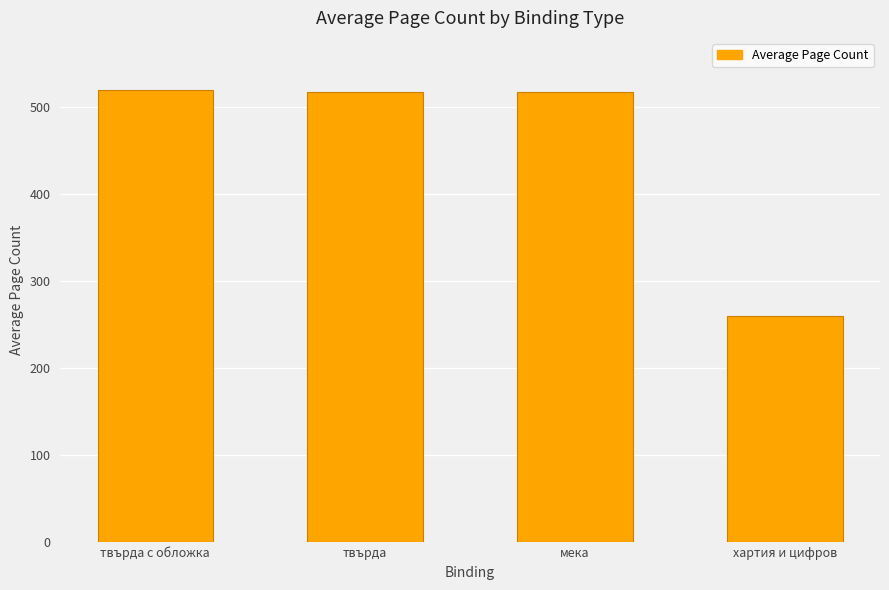

How many bars are there in total?

4